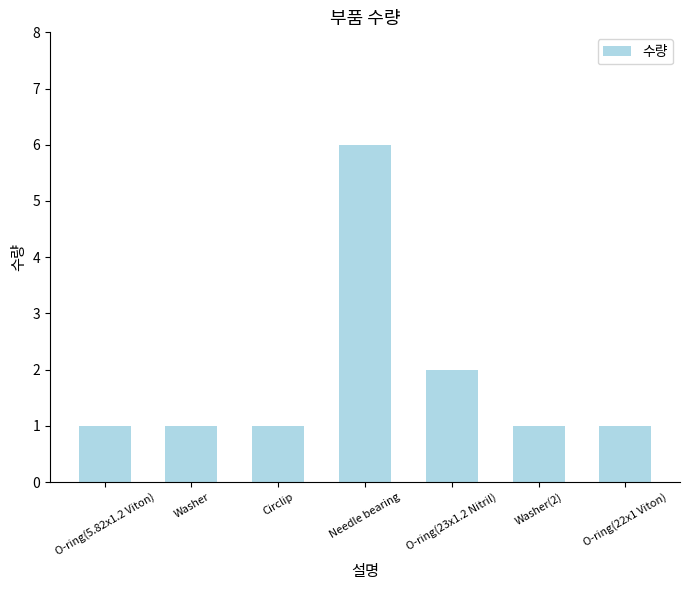

Reading left to right, transcribe all the data shown in this chart.

1	1	1	6	2	1	1